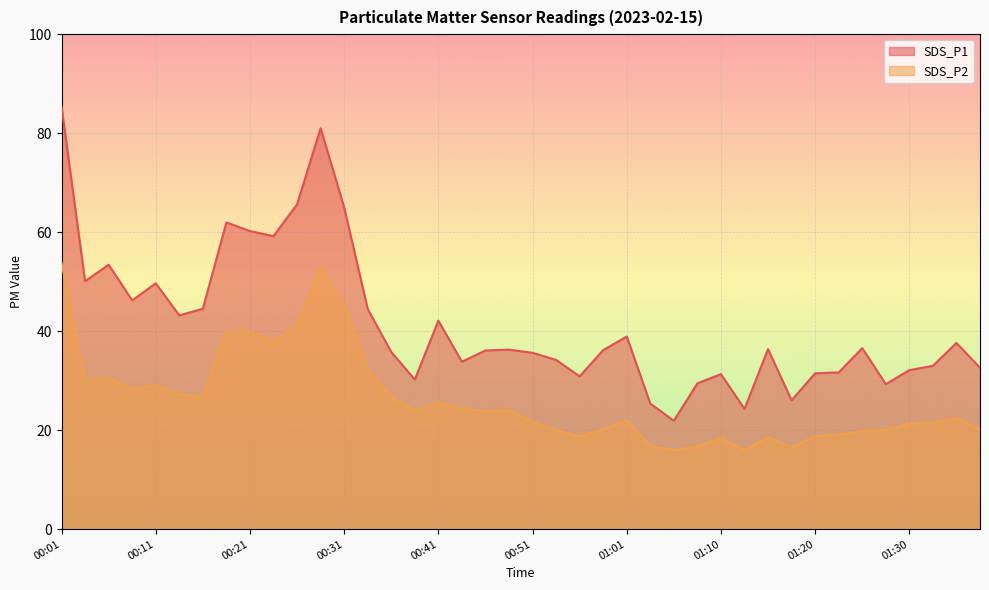

At which category is the sum across all series the highest?

00:01